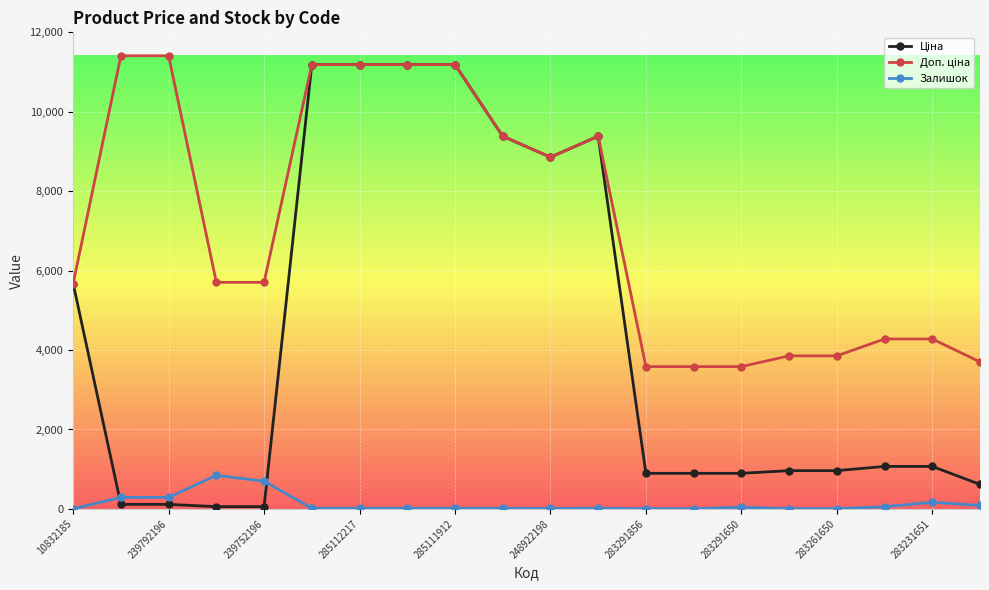

At how many categories does at least one series exceed 7525?

9